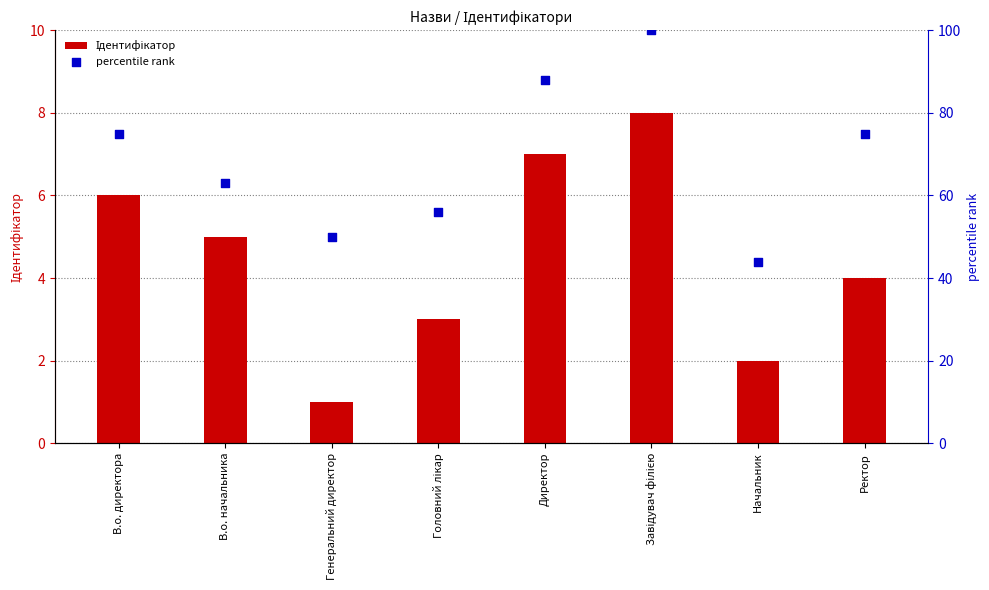

At which category is the sum across all series the highest?

Завідувач філією